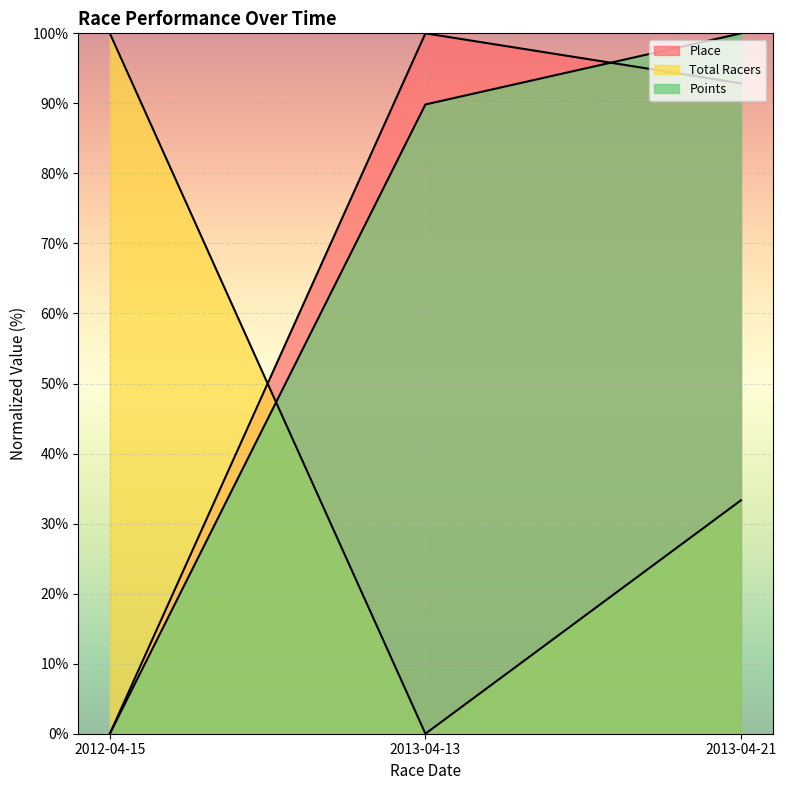

What is the sum of the Place values at 2013-04-13 and 2012-04-15?

100.0